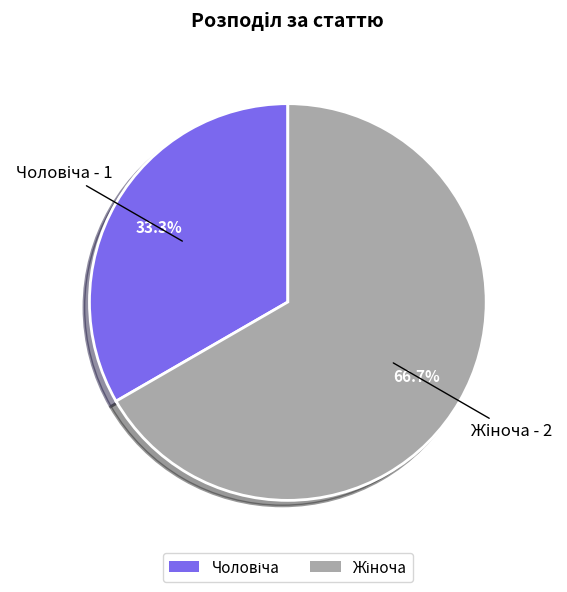

Is there a majority slice in this chart?

Yes